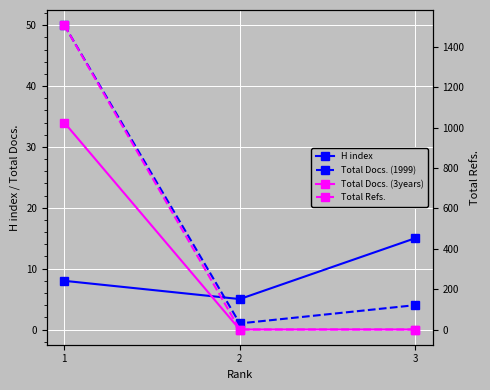

Reading left to right, transcribe all the data shown in this chart.

H index: 1=8	2=5	3=15
Total Docs. (1999): 1=50	2=1	3=4
Total Docs. (3years): 1=34	2=0	3=0
Total Refs.: 1=1508	2=0	3=0